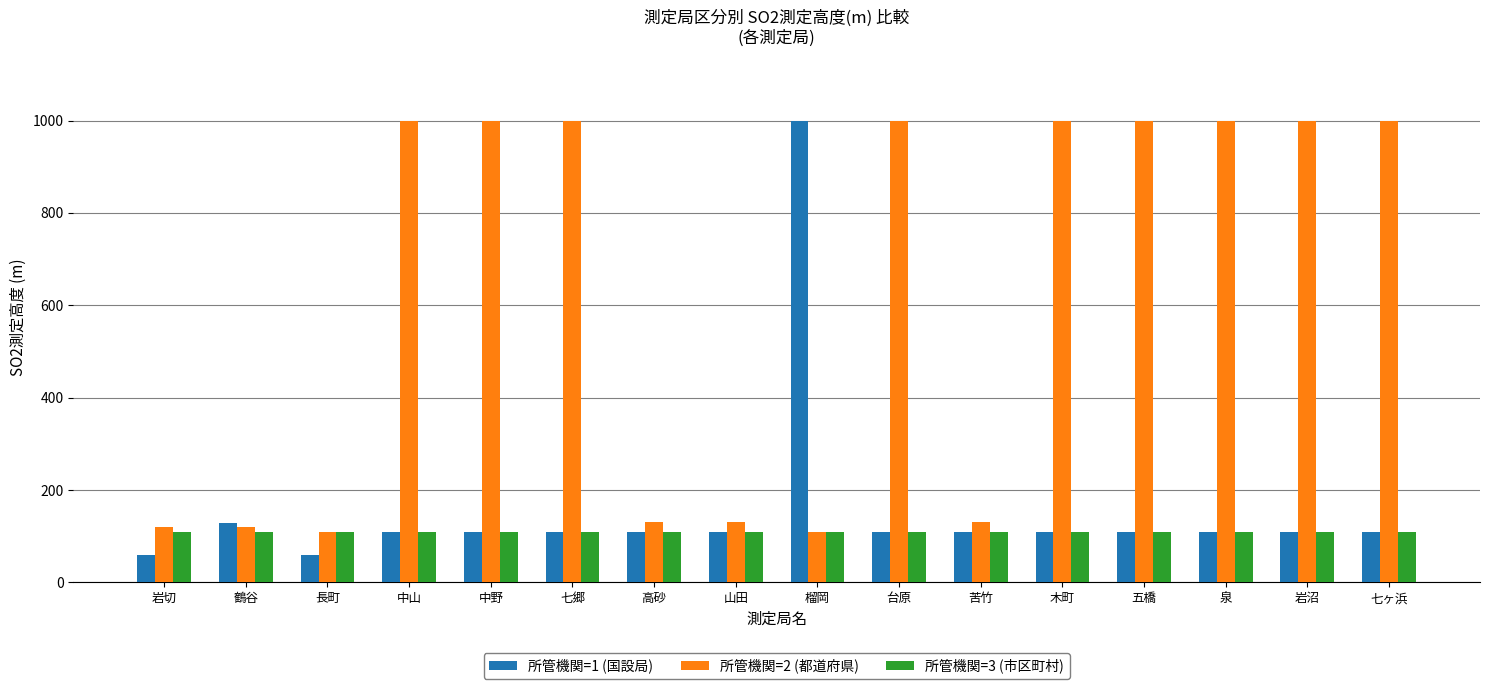

Which series has the largest range (max minus min)?

所管機関=1 (国設局)